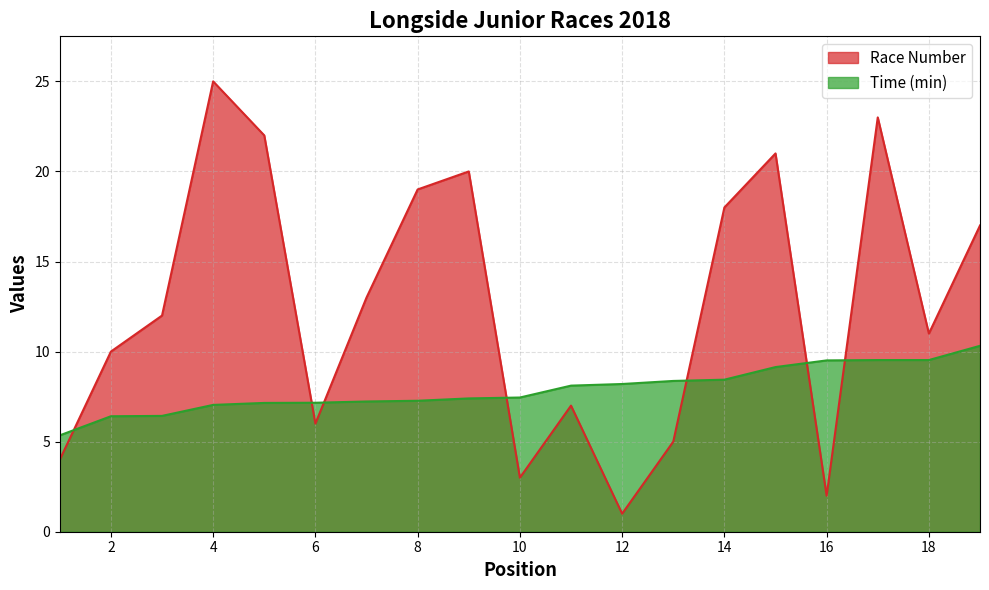

At which label is Race Number closest to 13?

7